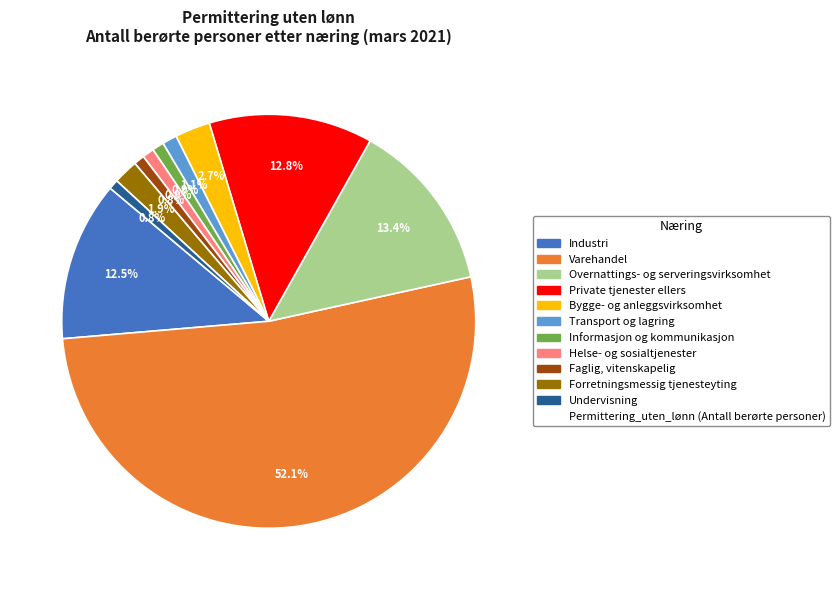

Does any single category account for the majority?

Yes